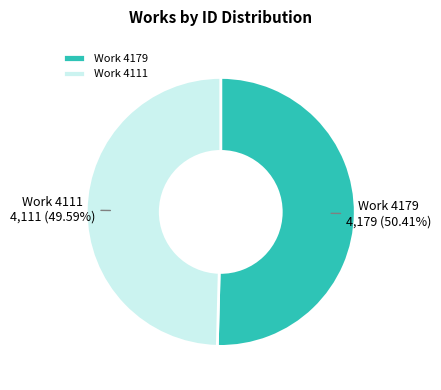

Rank the categories by value from lowest to highest.

Work 4111, Work 4179